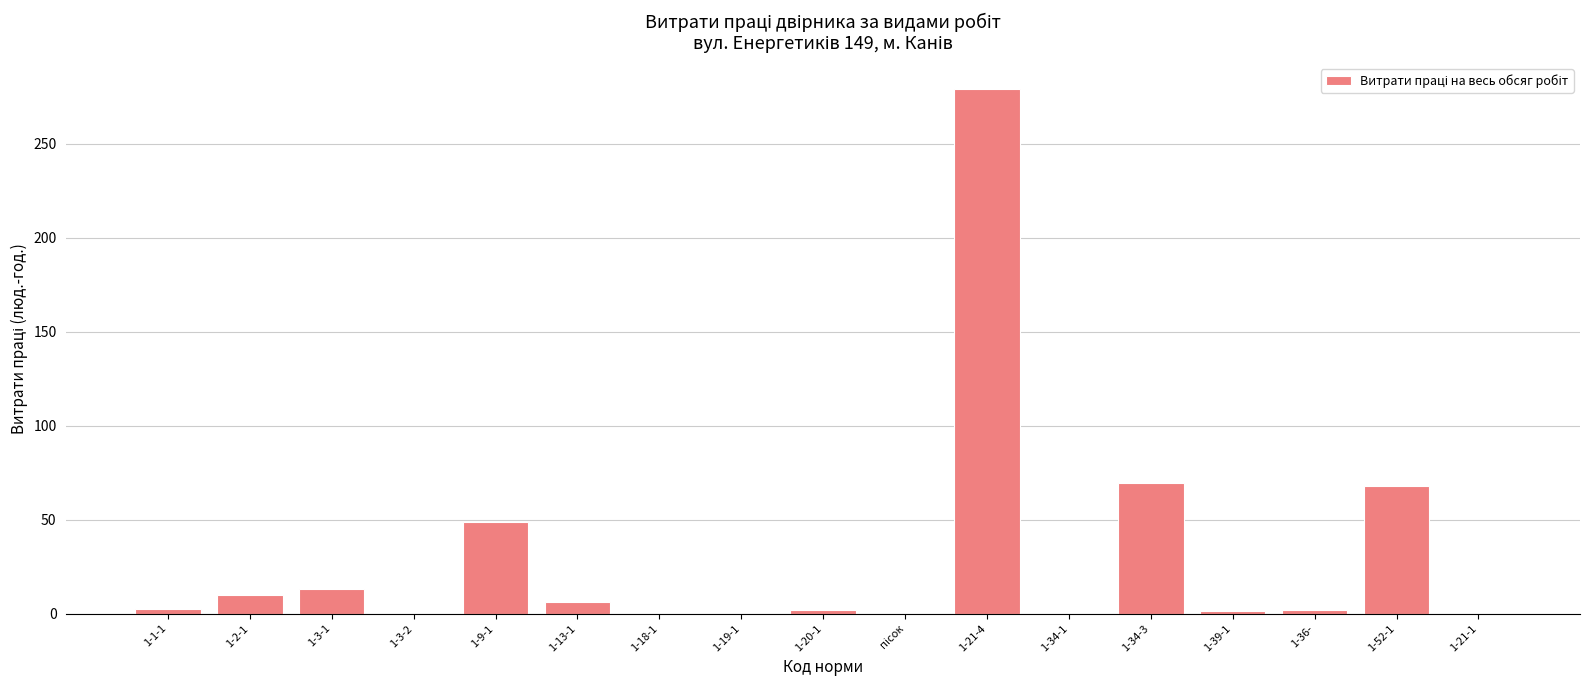

At which label does the data first exceed 1?

1-1-1